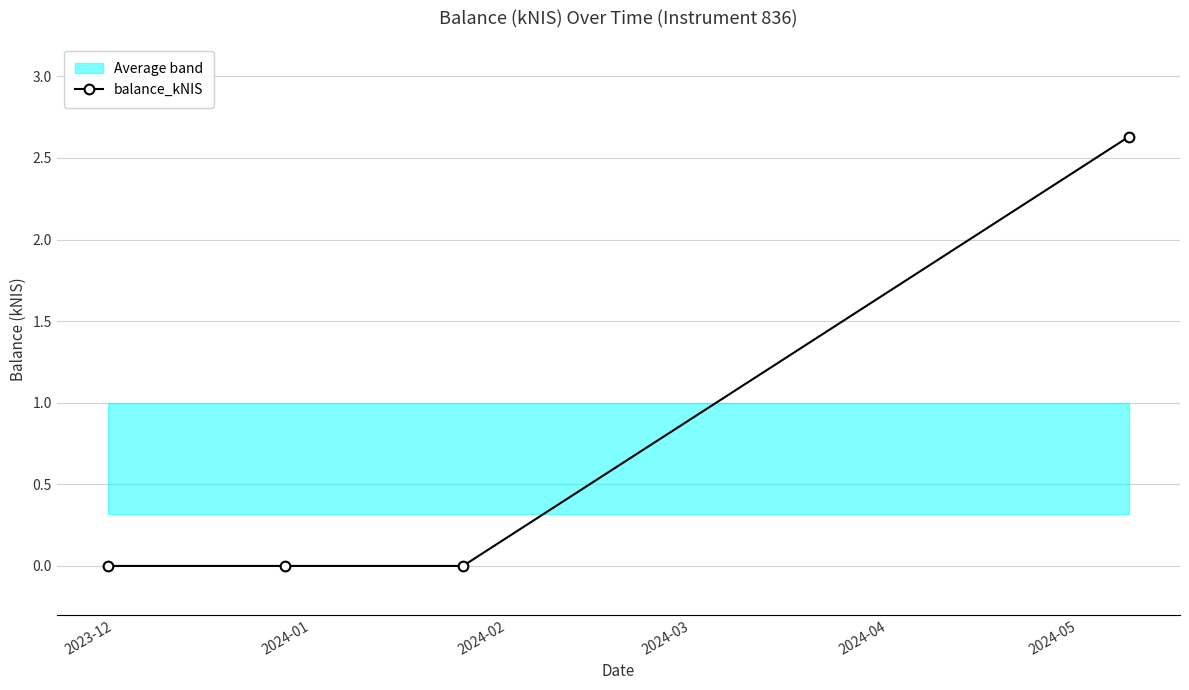

What is the maximum value shown in the chart?

2.6